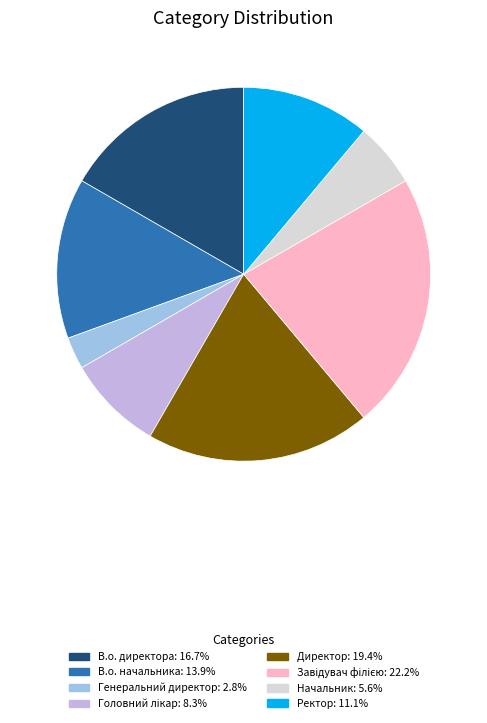

Which slice is the smallest?

Генеральний директор